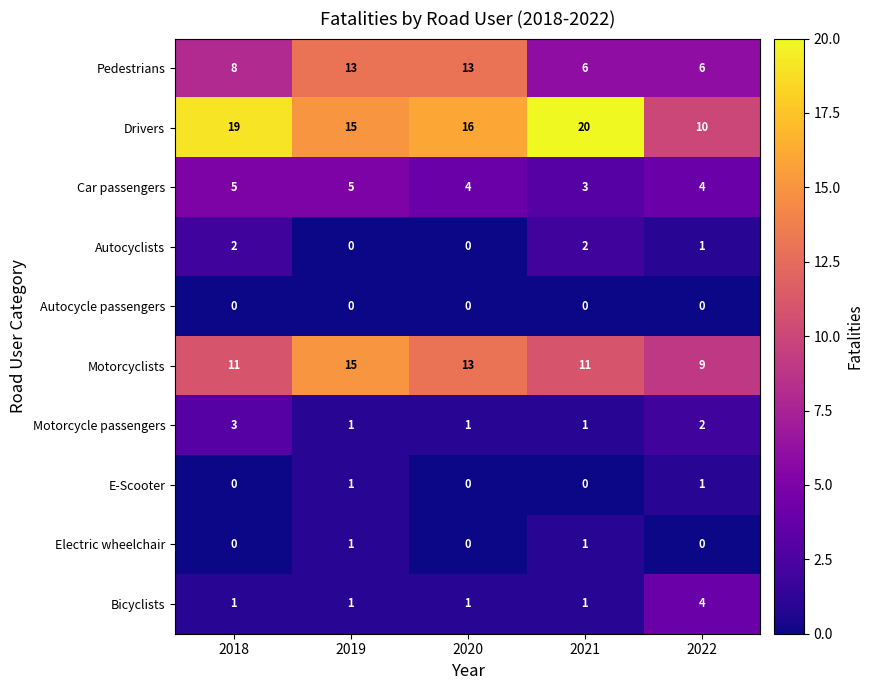

Is the value of Electric wheelchair at 2021 greater than the value of Drivers at 2020?

No